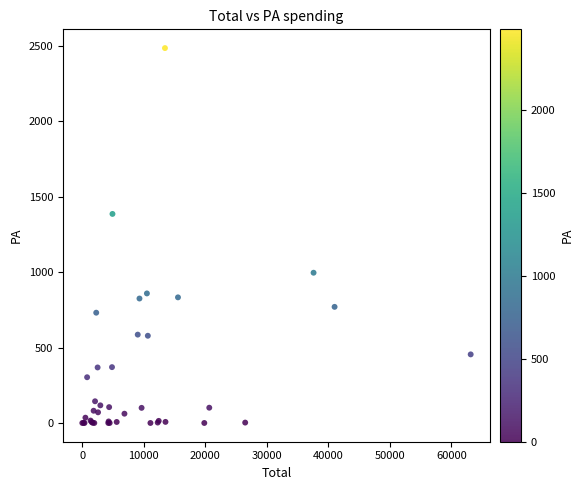

What Y value in the scatter plot is closest to 1243?

1386.3